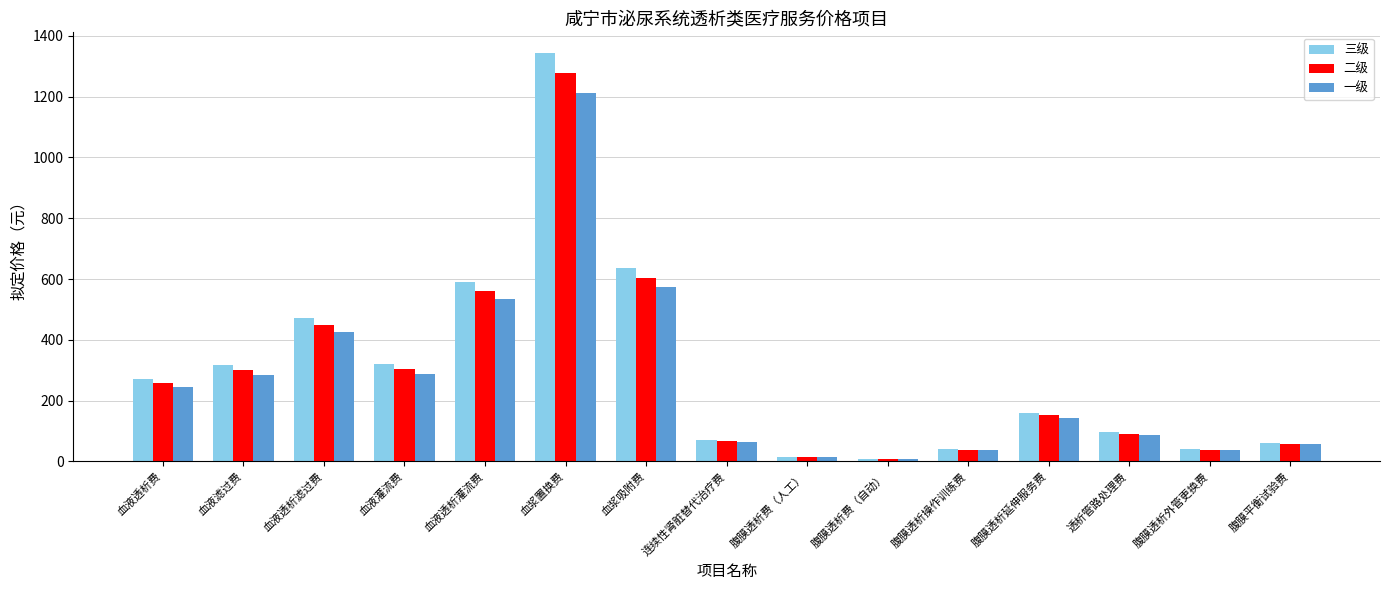

Rank the series by their maximum value, from highest to lowest.

三级, 二级, 一级